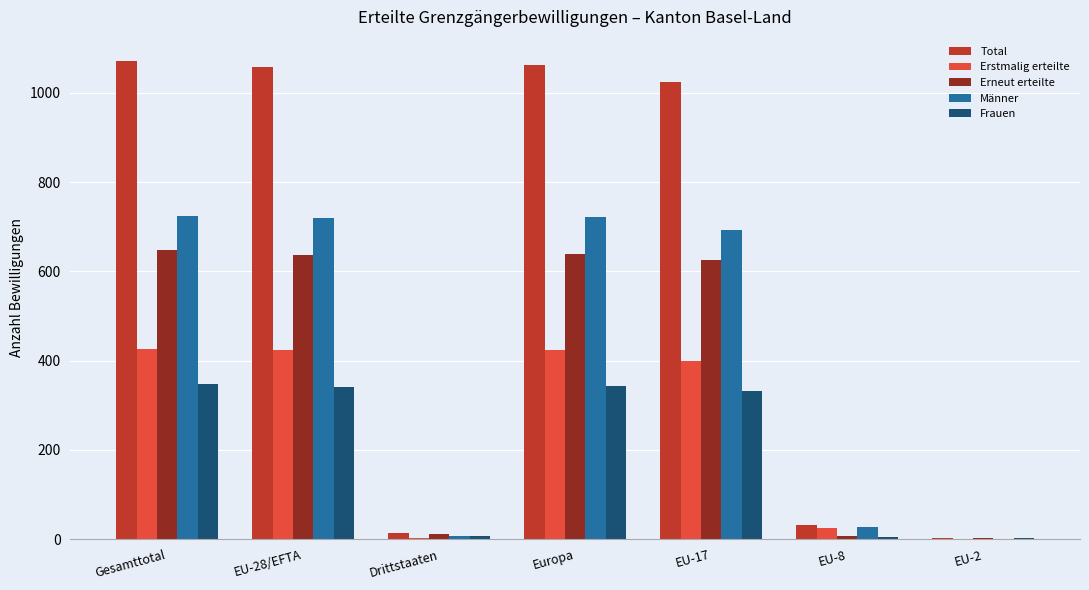

Which series has the largest total across all categories?

Total